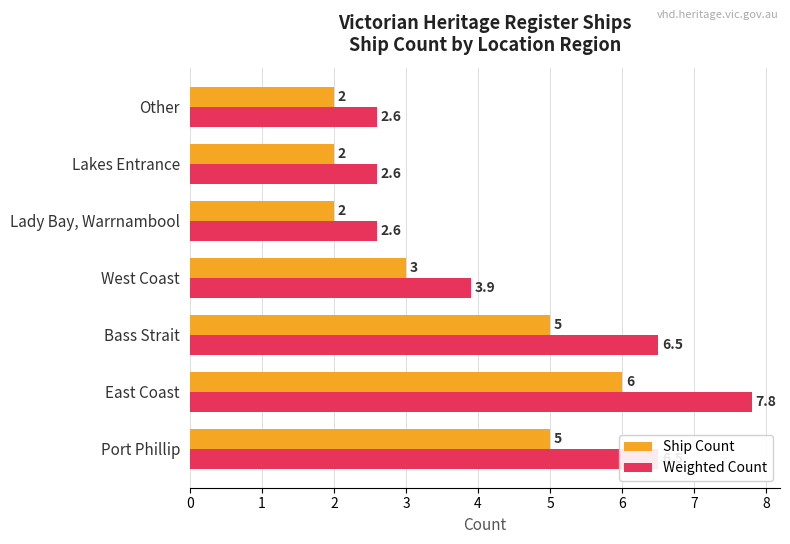

Is it true that Ship Count equals 2.0 at Other?

True